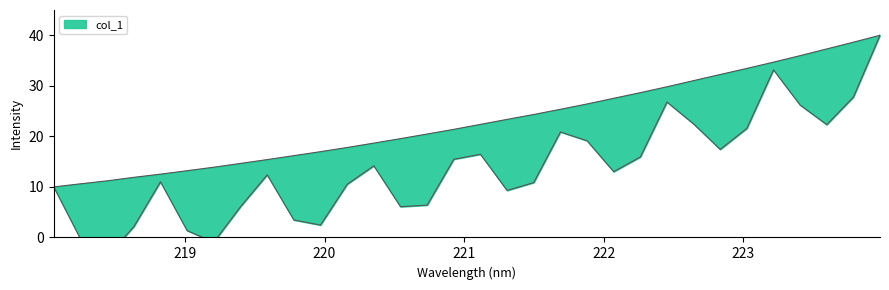

Rank the categories by value from lowest to highest.

218.0596, 218.2508, 218.442, 218.6332, 218.8244, 219.0156, 219.2067, 219.3979, 219.589, 219.7801, 219.9712, 220.1623, 220.3533, 220.5444, 220.7354, 220.9264, 221.1174, 221.3083, 221.4993, 221.6902, 221.8812, 222.0721, 222.263, 222.4538, 222.6447, 222.8355, 223.0264, 223.2172, 223.408, 223.5987, 223.7895, 223.9802